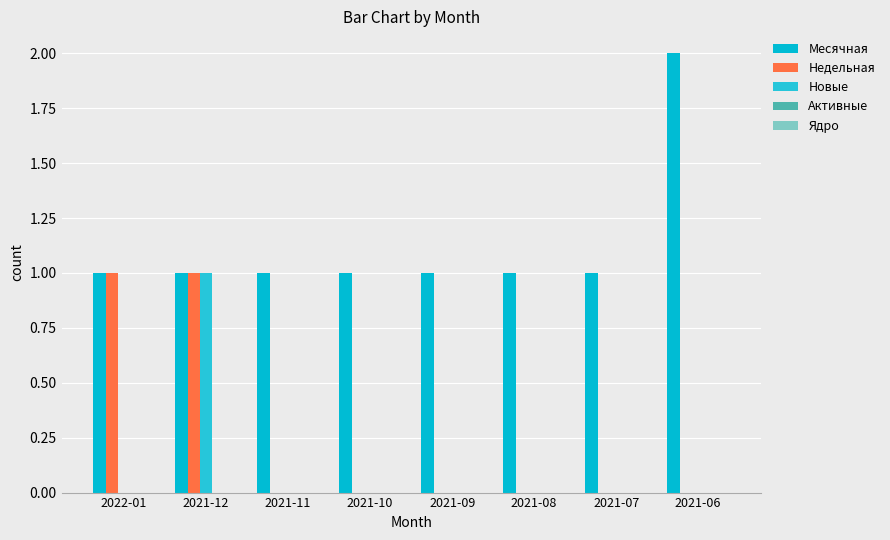

What is the difference between the highest and lowest values at 2021-09?

1